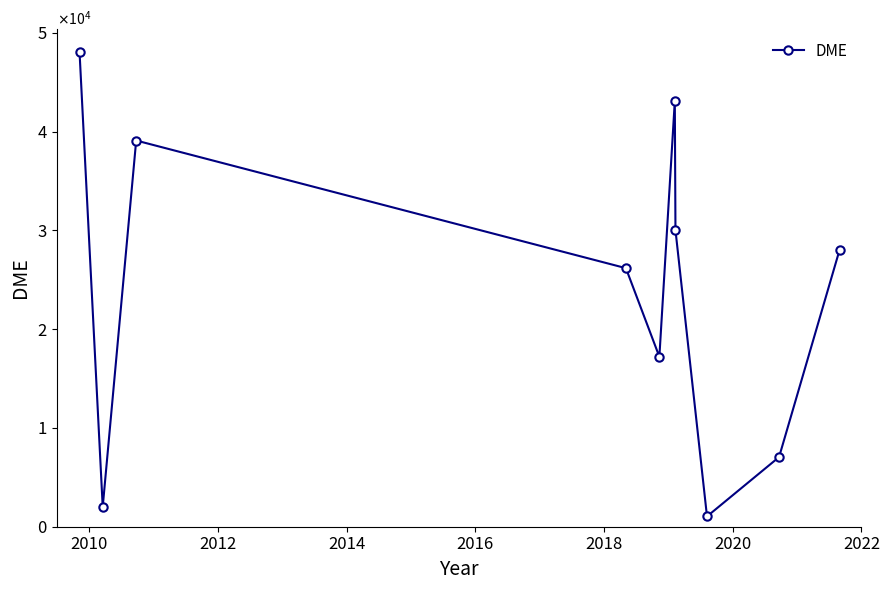

What is the average value?

24172